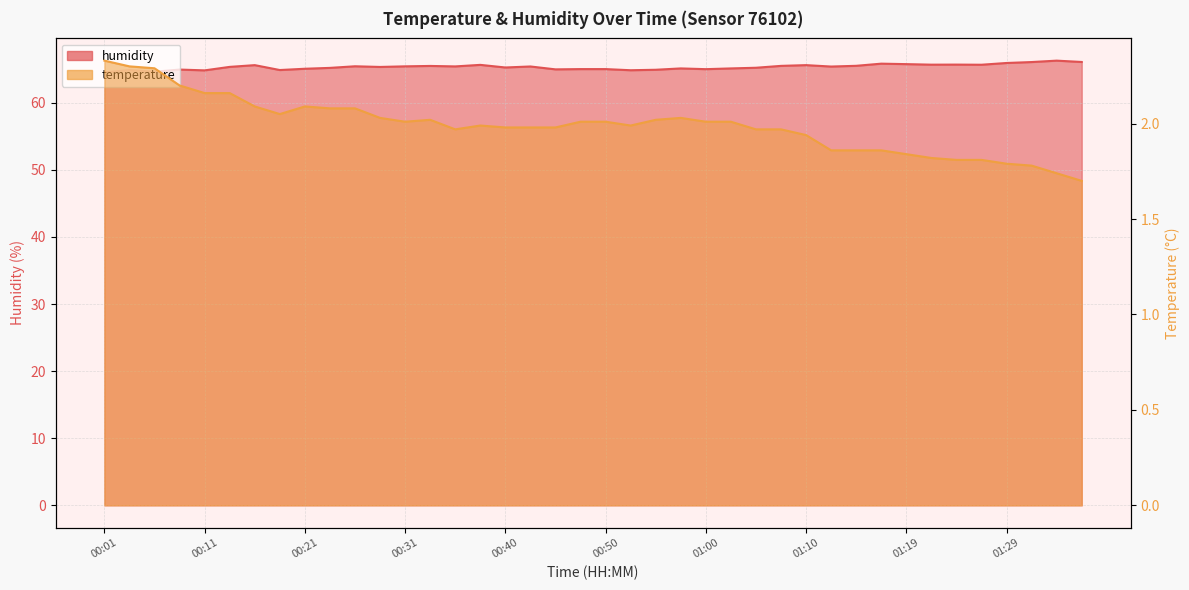

Rank the series by their average value, from highest to lowest.

humidity, temperature